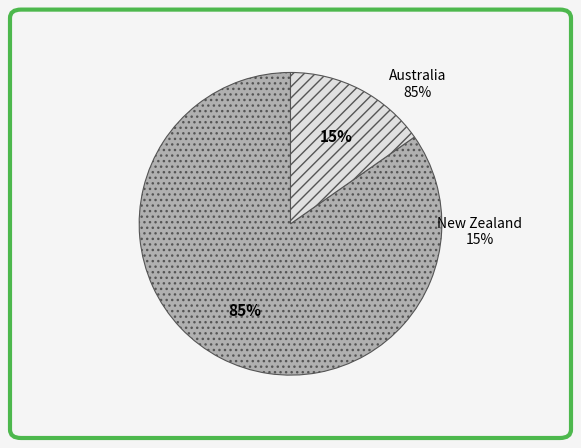

How many segments does this pie chart have?

2